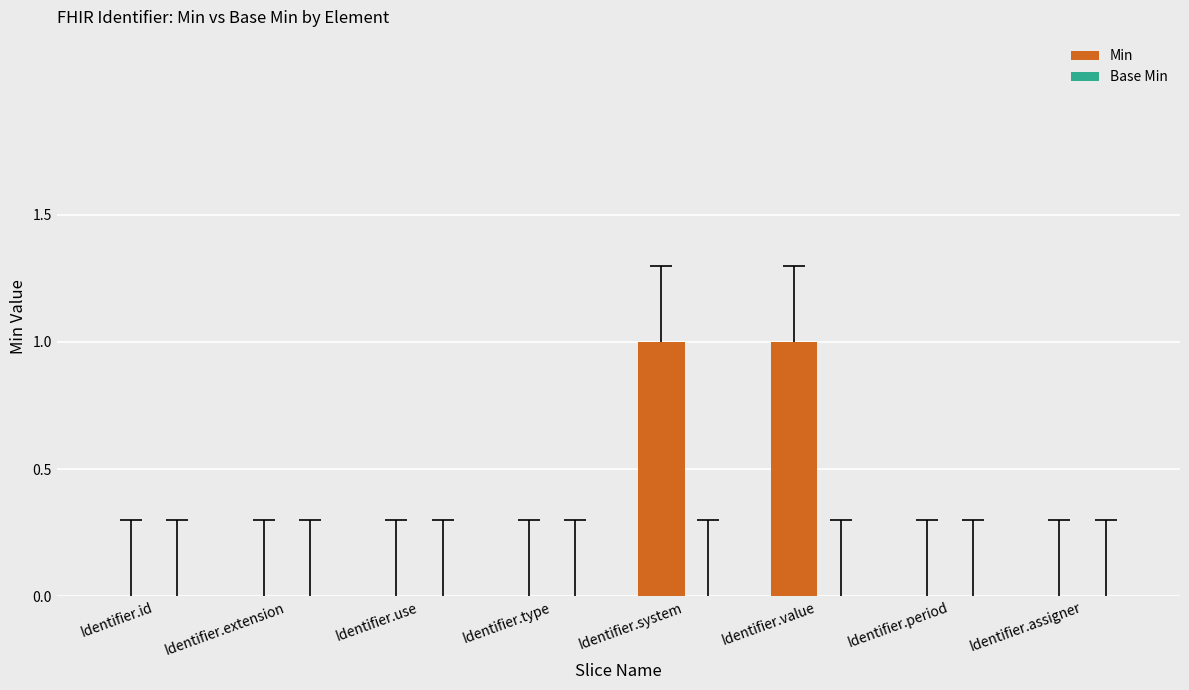

Reading right to left, extract all data points from this chart.

Identifier.assigner=0	Identifier.period=0	Identifier.value=1	Identifier.system=1	Identifier.type=0	Identifier.use=0	Identifier.extension=0	Identifier.id=0